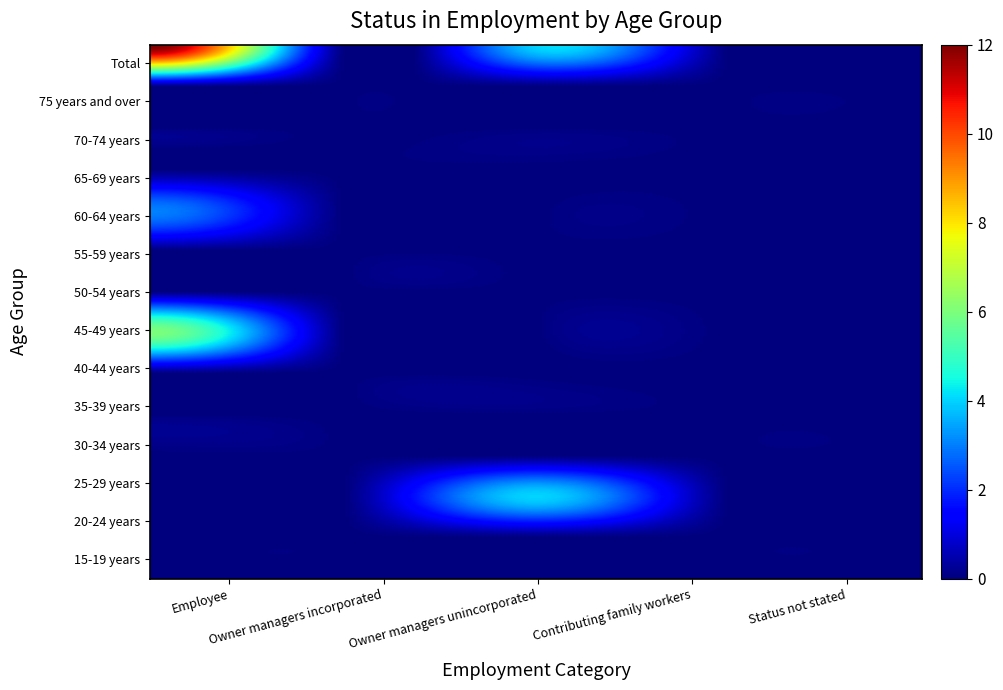

Count the number of categories in the chart.

5